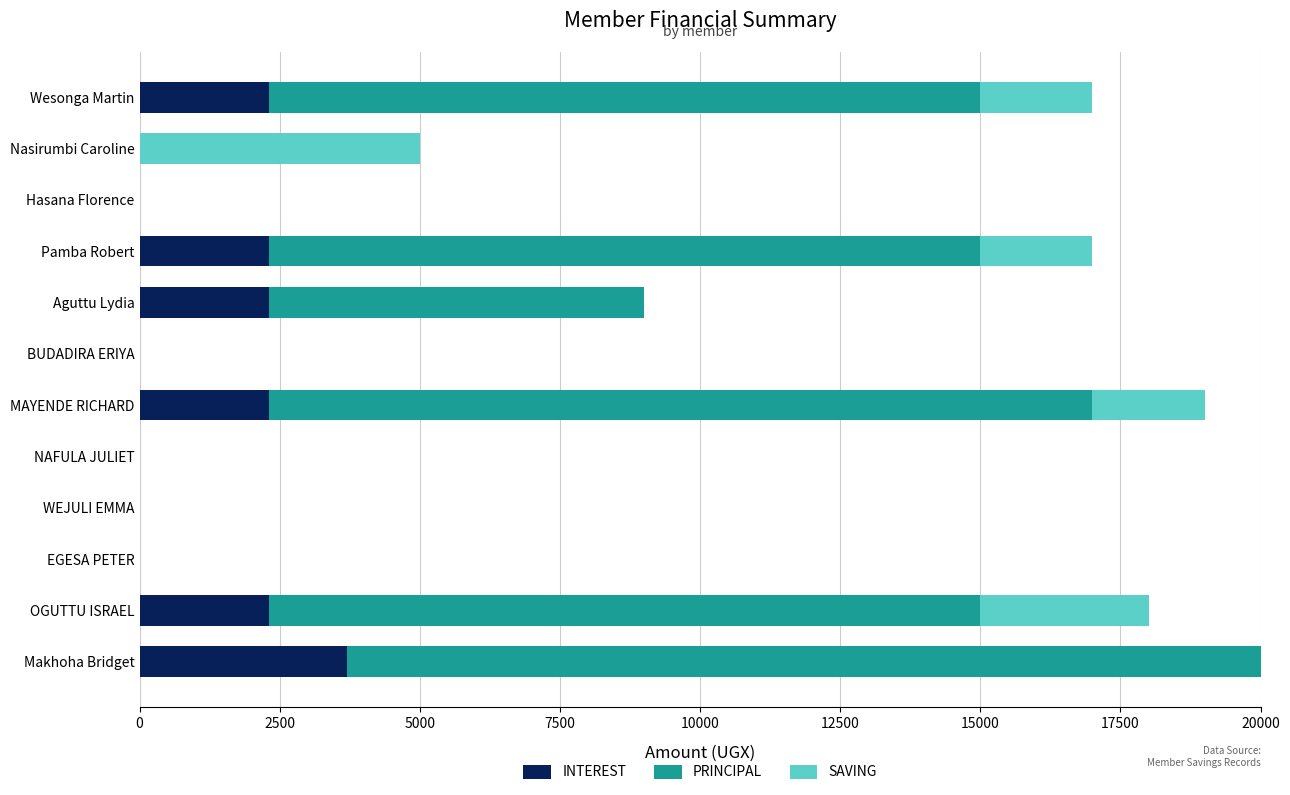

How many data points does each series have?

12